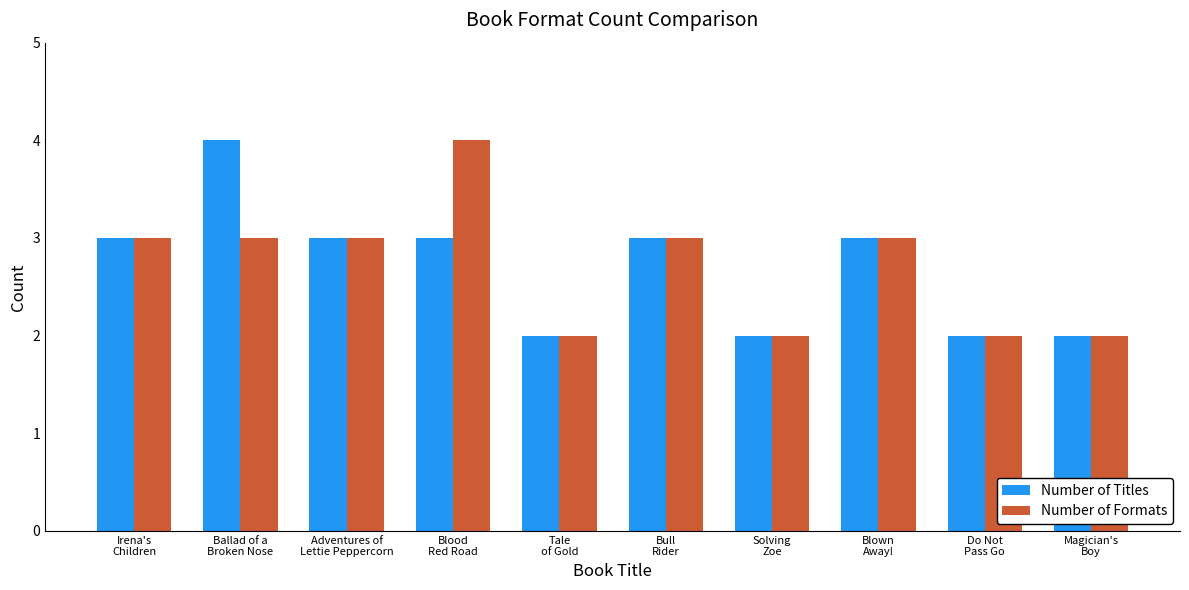

Are the bars grouped side by side (vs. stacked)?

Yes